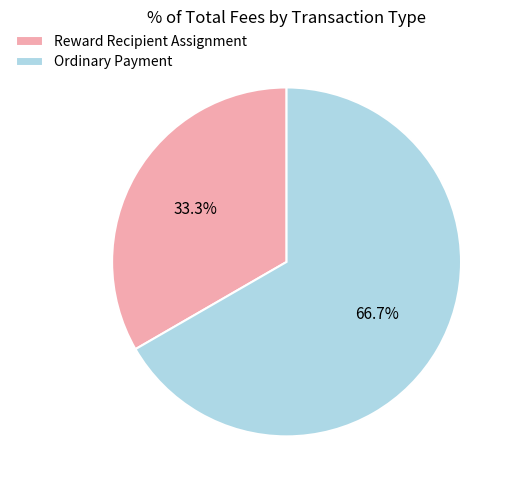

Which category accounts for the majority?

Ordinary Payment